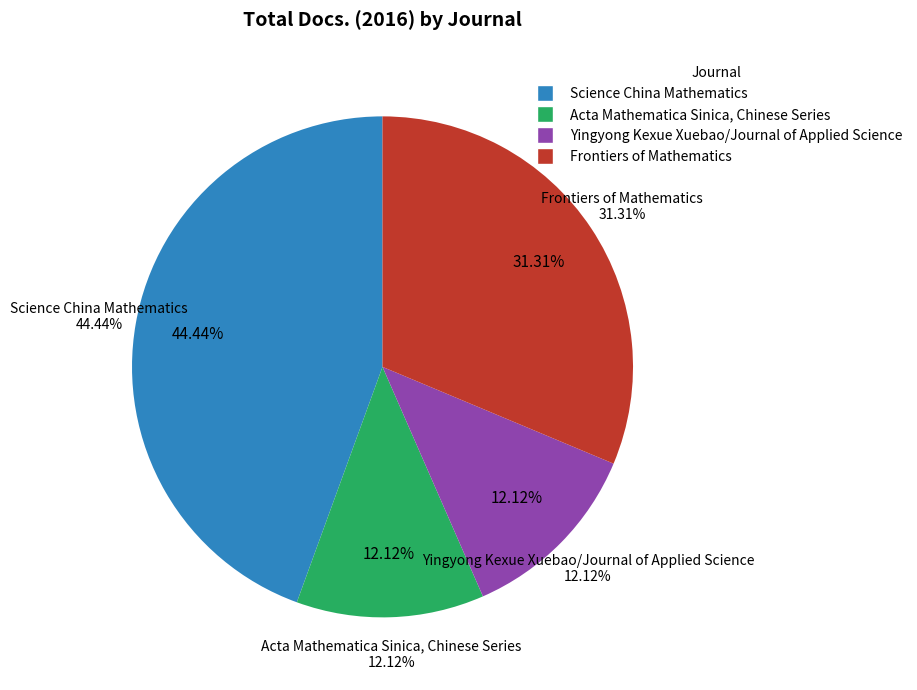

To the nearest percent, what is the combined percentage of Science China Mathematics and Acta Mathematica Sinica, Chinese Series?

57%